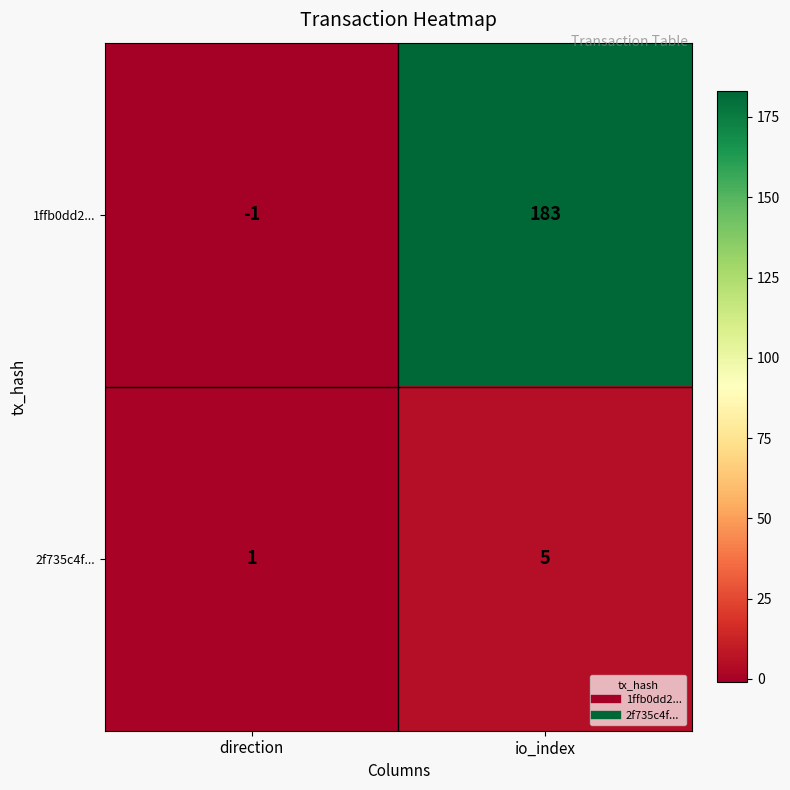

Reading left to right, list all the values displayed in this chart.

1ffb0dd2...: -1	183
2f735c4f...: 1	5